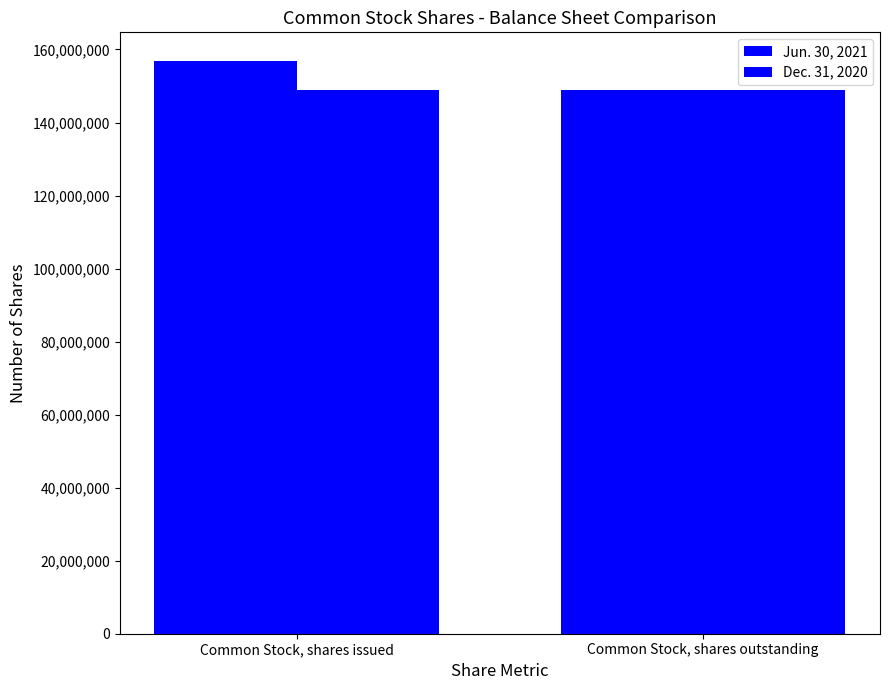

How many groups of bars are there?

2